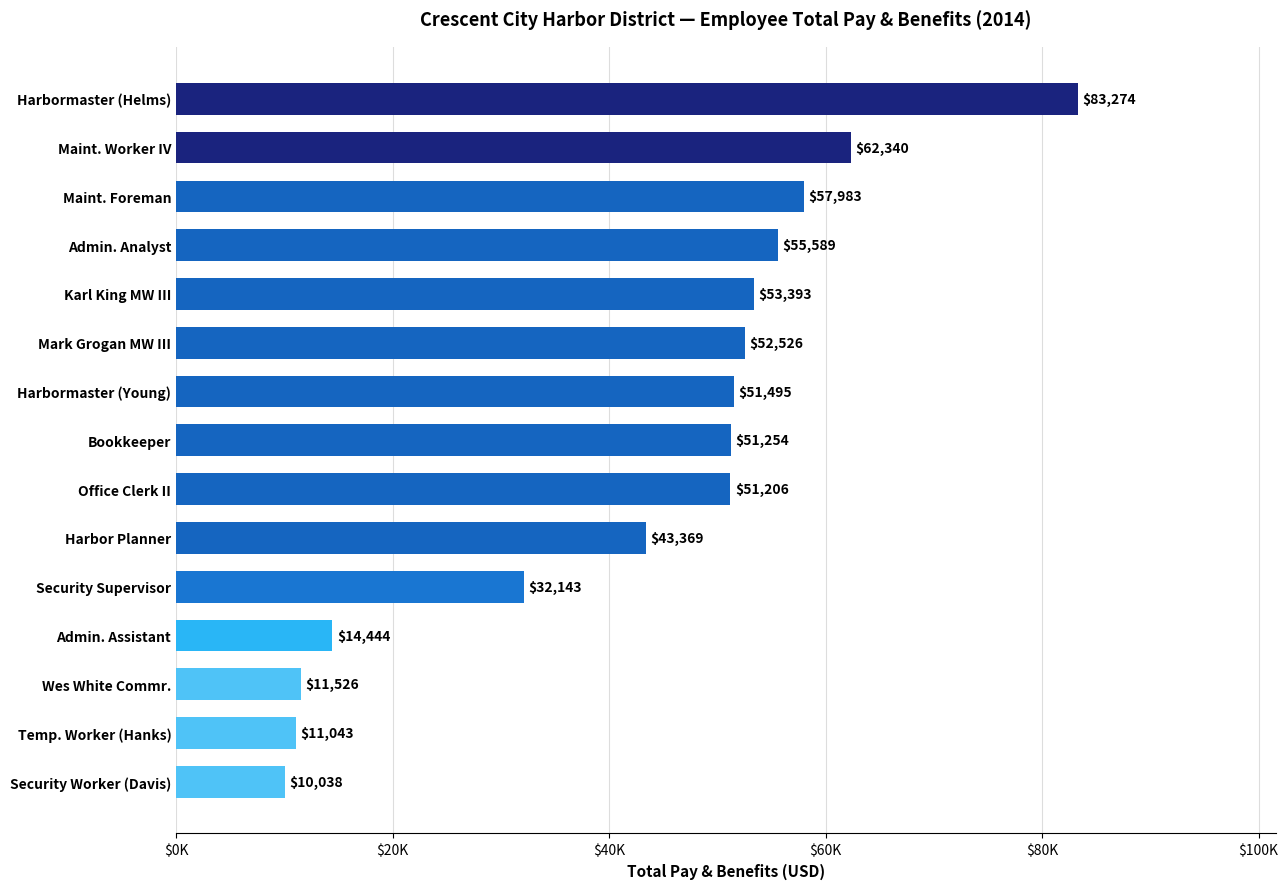

Where is the data nearest to the value 46656?

Harbor Planner